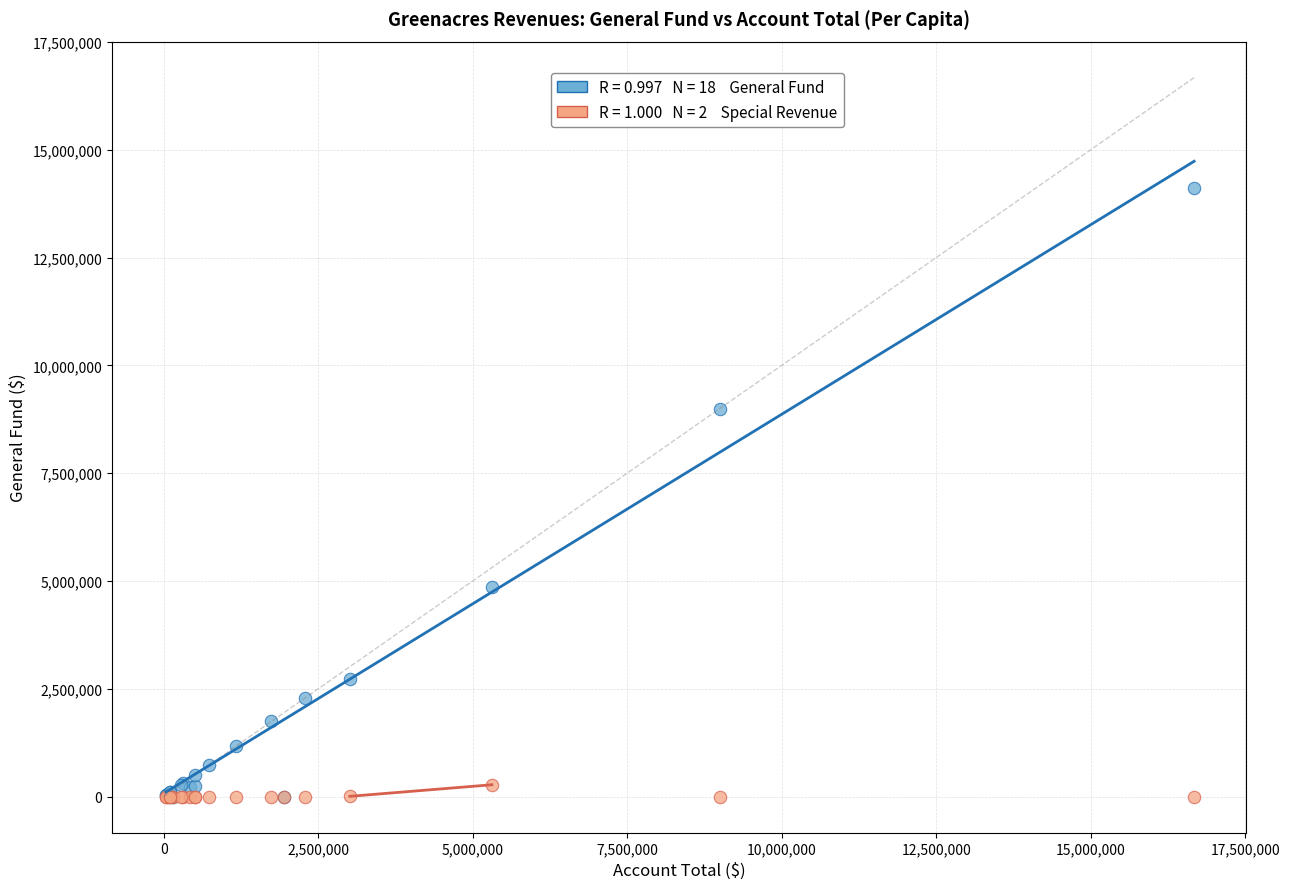

Across all series, what Y value is closest to 7060307?

8999275